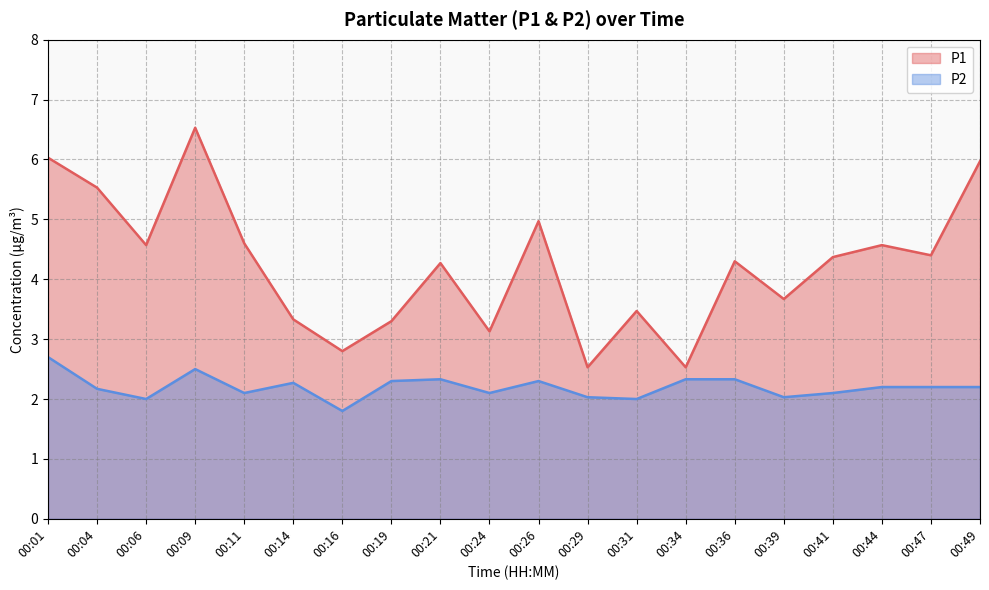

Count the number of categories in the chart.

20